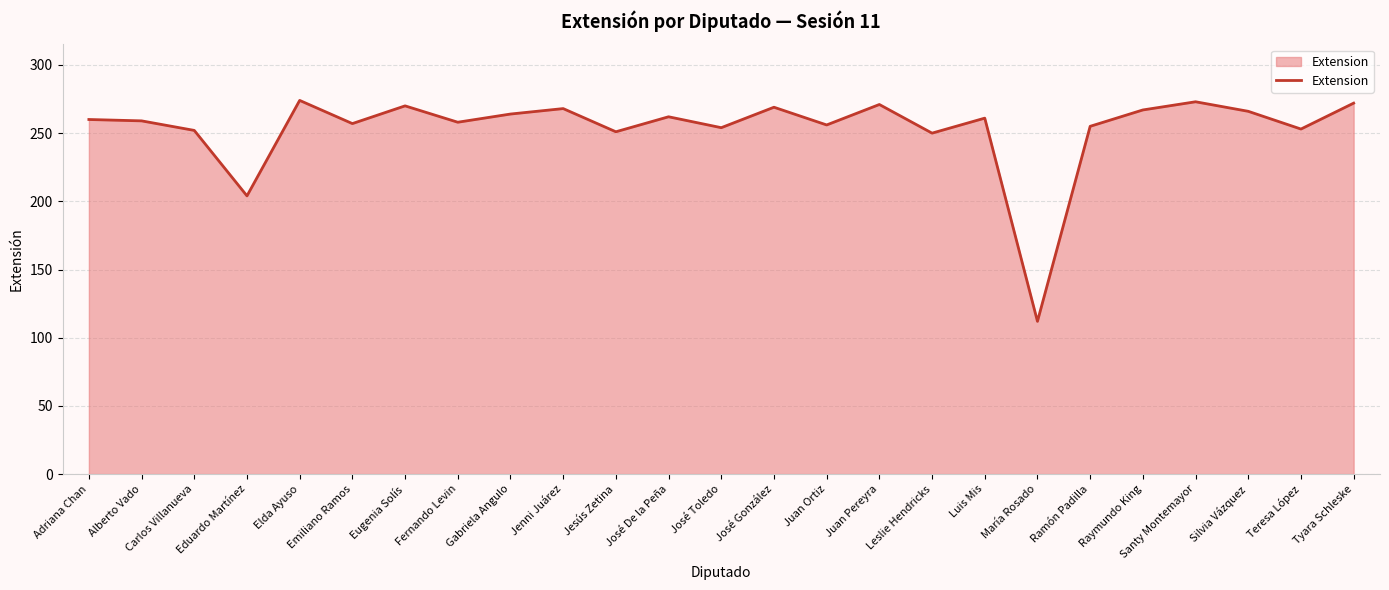

What is the difference between the values at María Rosado and Alberto Vado?

147